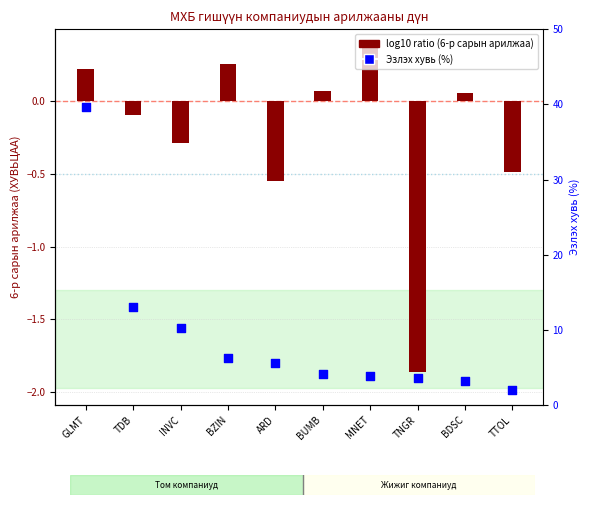

Which series has the largest total across all categories?

Эзлэх хувь (%)